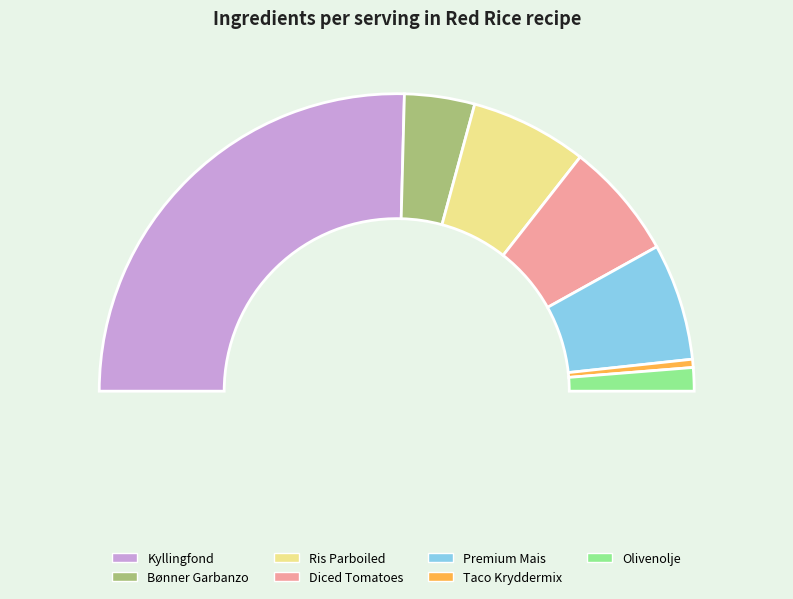

Which slice is the largest?

Kyllingfond